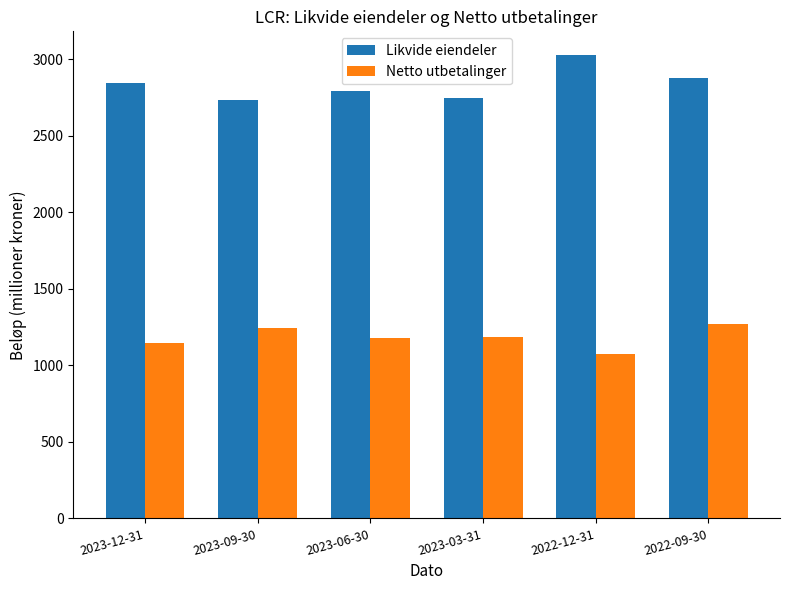

What is the difference between the second highest and second lowest values in the Netto utbetalinger series?

93.7